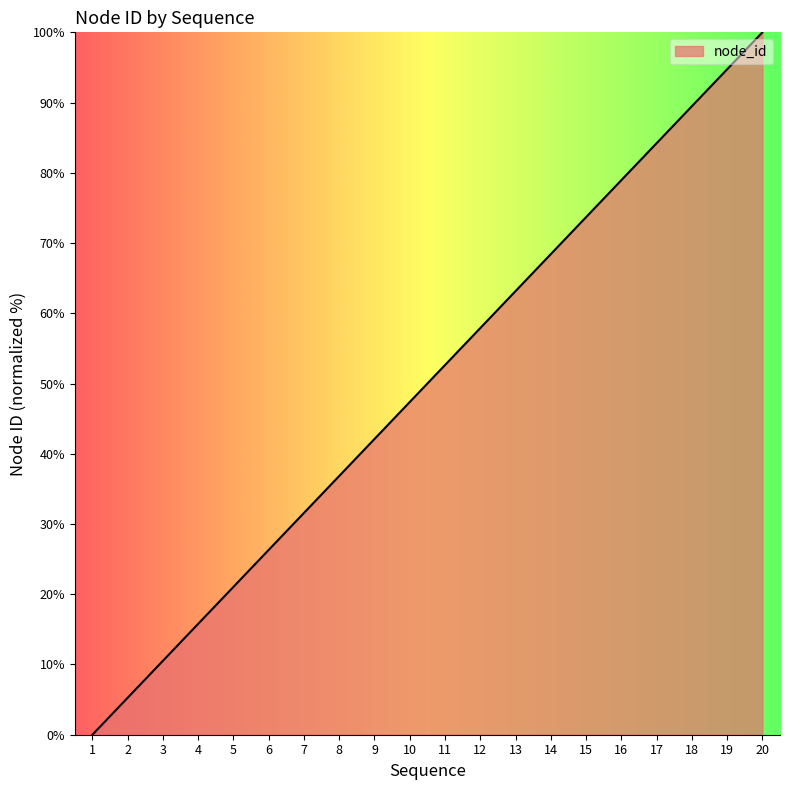

Count the number of categories in the chart.

20